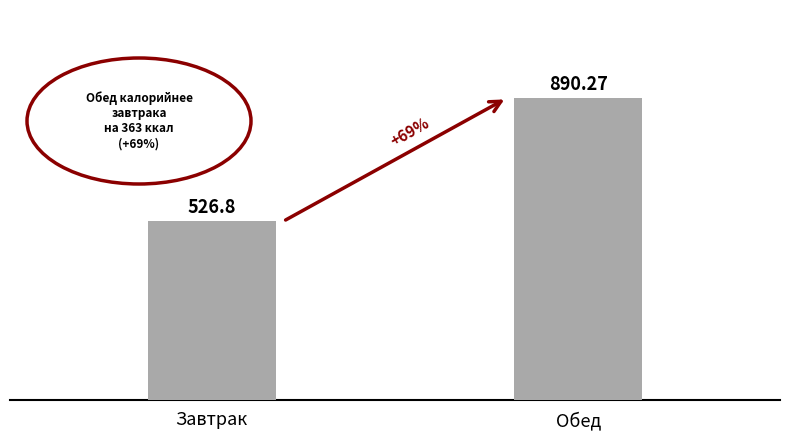

What is the difference between the maximum and minimum values?

363.5